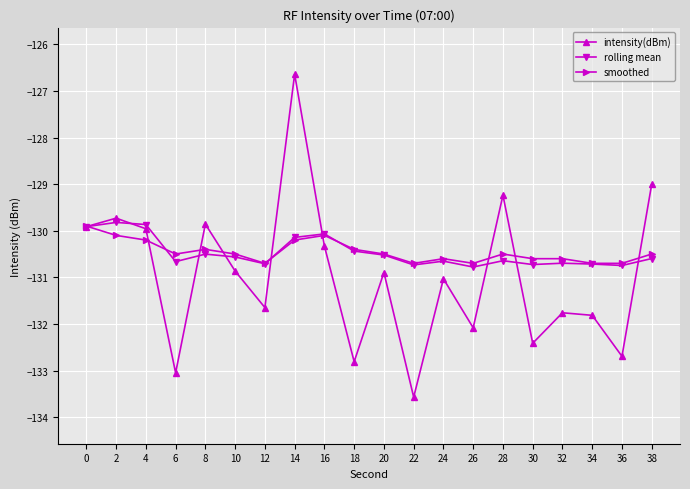

True or false: intensity(dBm) has more than 1 points higher than both neighbors.

True